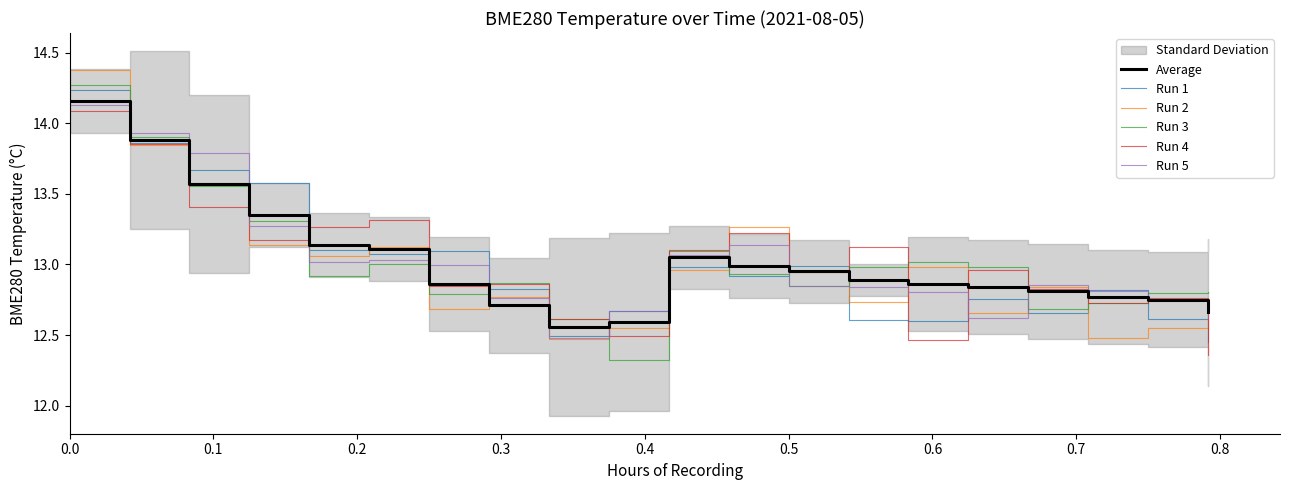

What is the lowest value of the Run 3 series?

12.3